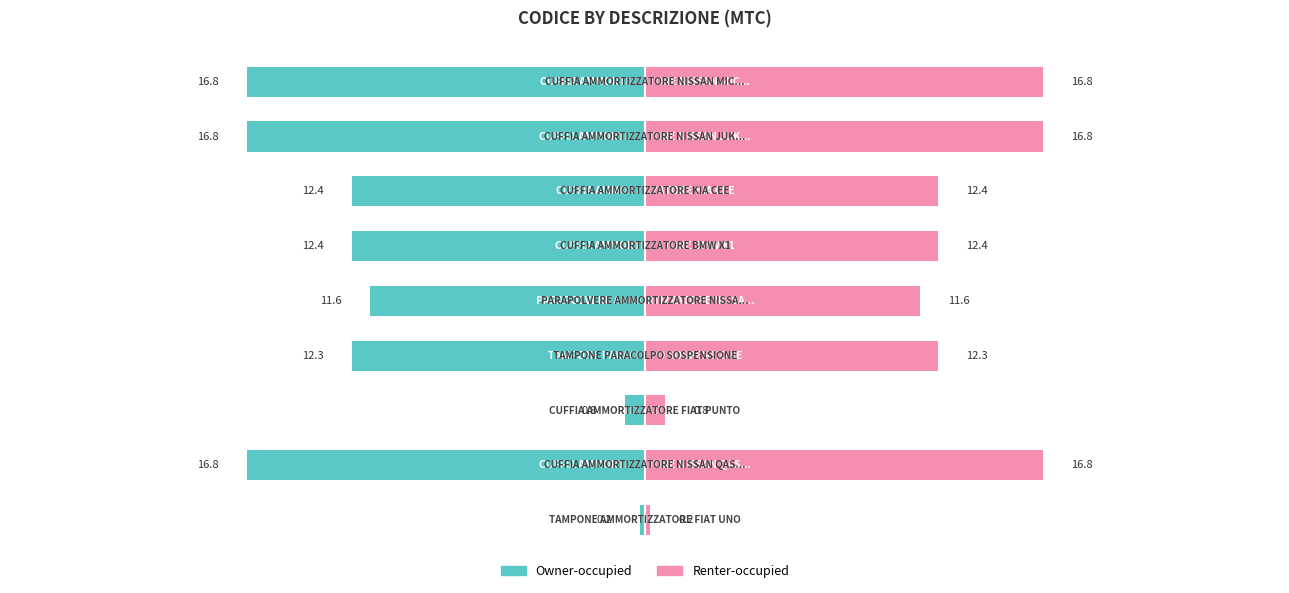

List the series in order of their overall mean, lowest first.

Owner-occupied, Renter-occupied